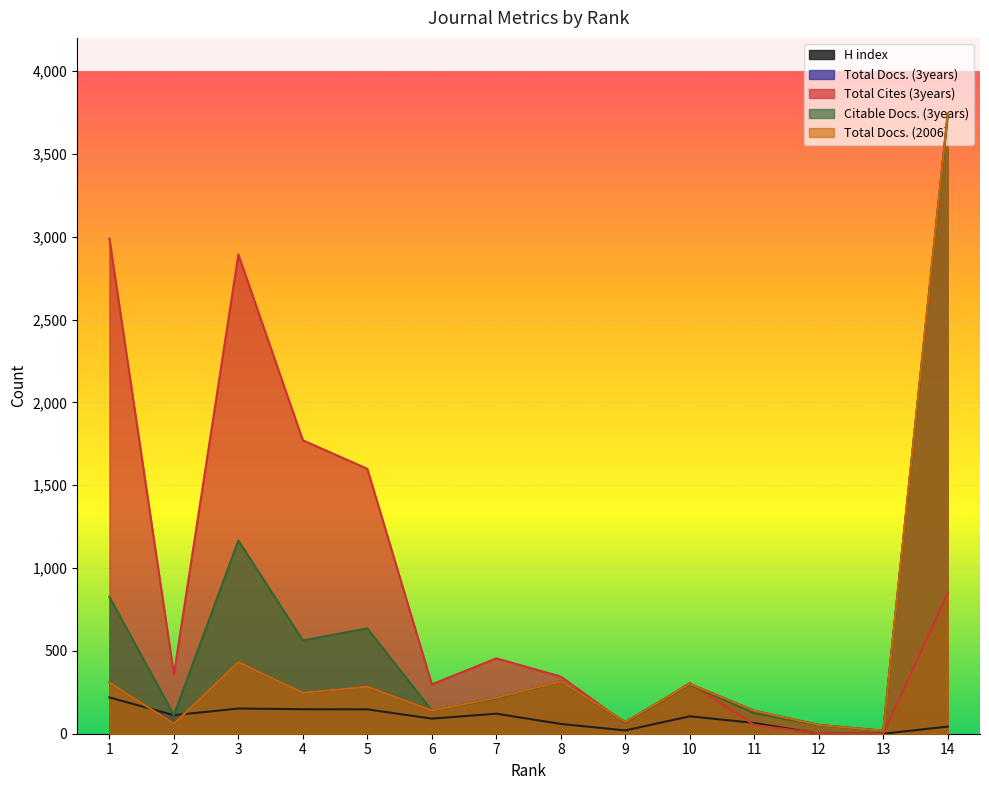

The value of Total Cites (3years) at 13 is 1328. True or false?

False